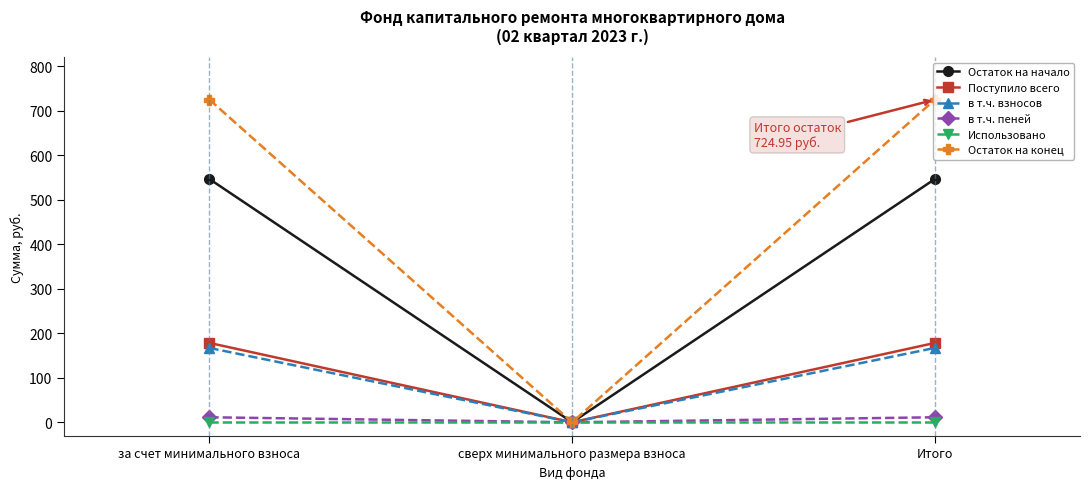

How many series are shown in this chart?

6